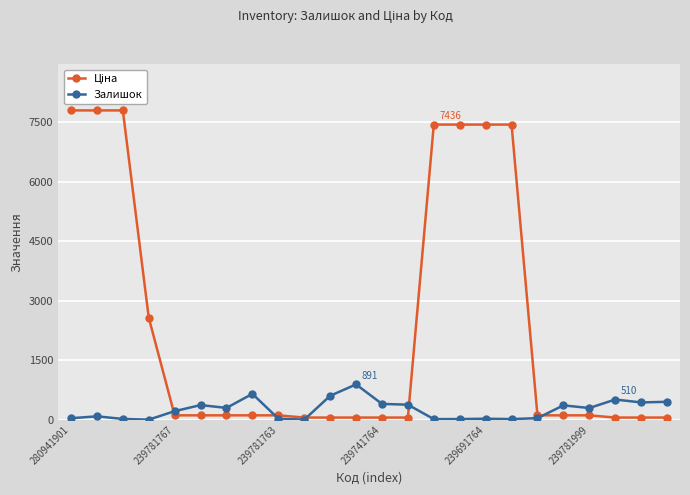

What is the value of the Залишок point at the 21st from the left?

296.0